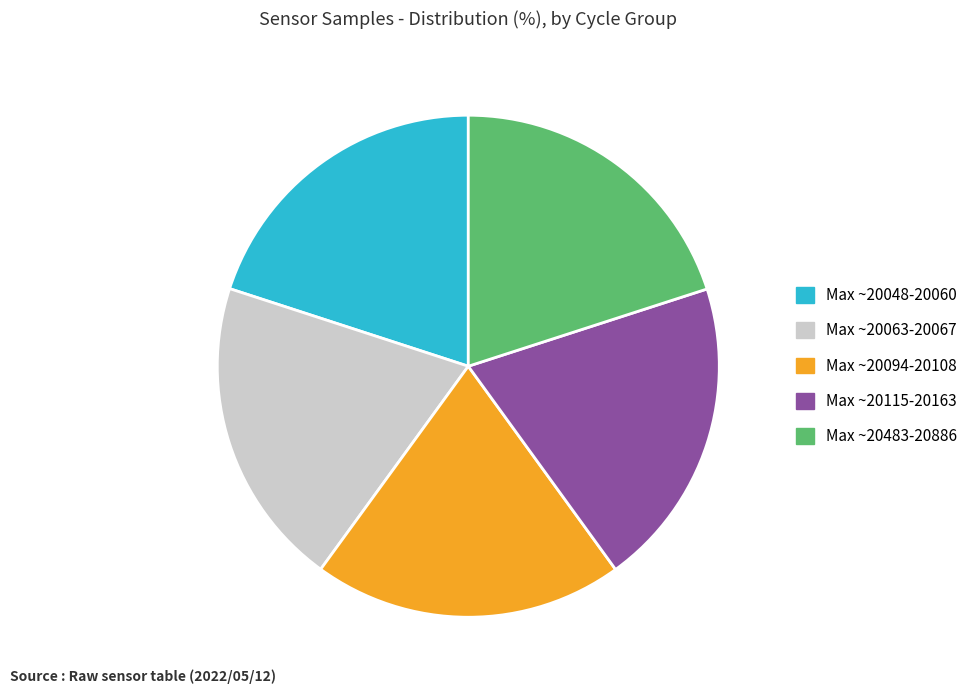

Count the number of slices in the pie.

5